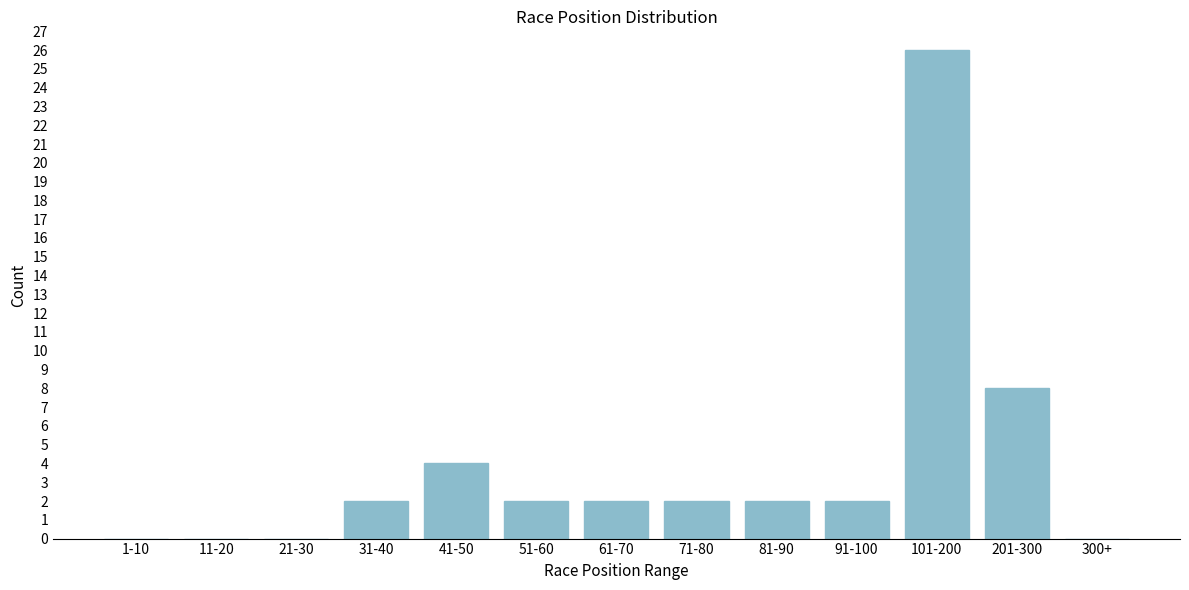

Reading right to left, what are all the values shown in this chart?

300+=0	201-300=8	101-200=26	91-100=2	81-90=2	71-80=2	61-70=2	51-60=2	41-50=4	31-40=2	21-30=0	11-20=0	1-10=0